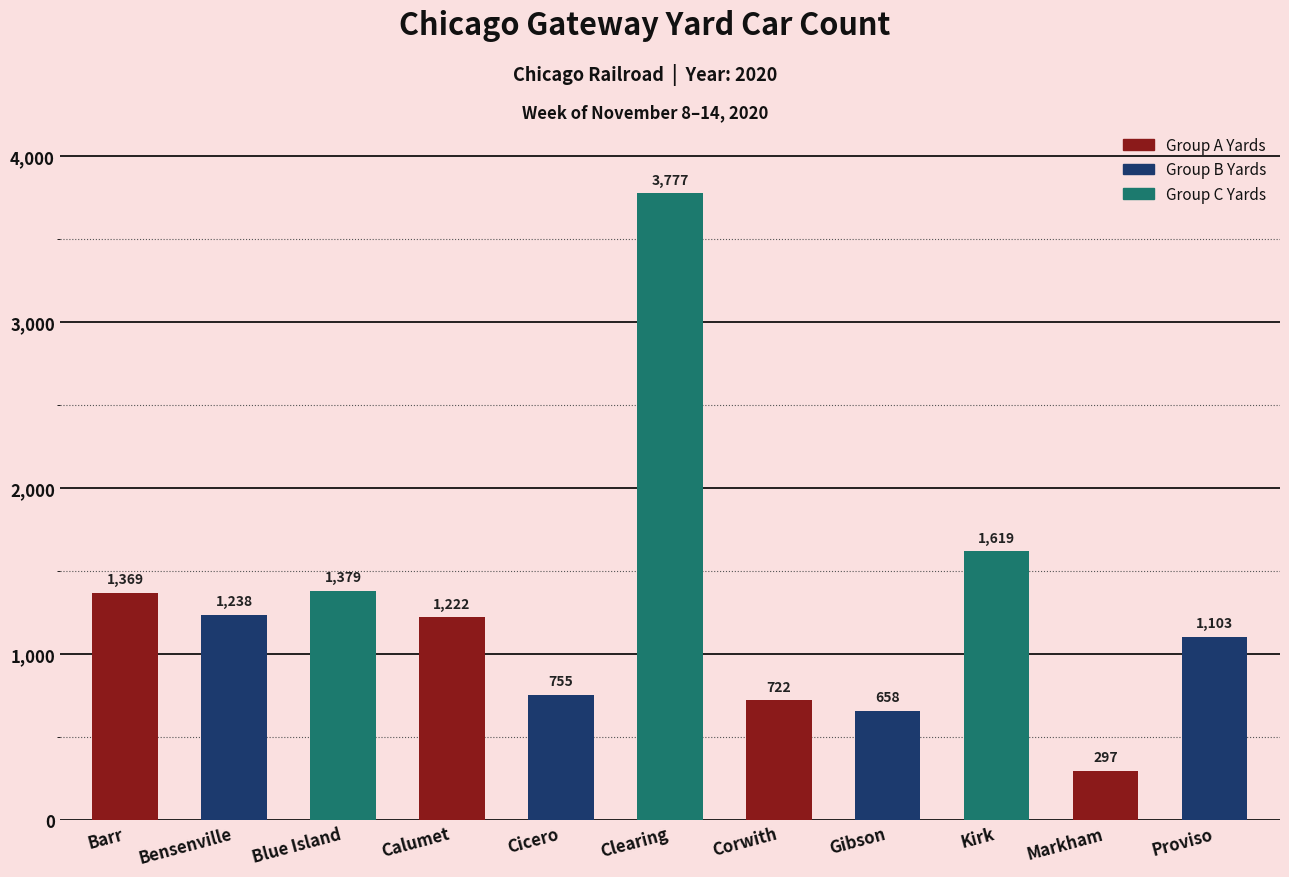

Reading right to left, what are all the values shown in this chart?

Proviso=1103	Markham=297	Kirk=1619	Gibson=658	Corwith=722	Clearing=3777	Cicero=755	Calumet=1222	Blue Island=1379	Bensenville=1238	Barr=1369